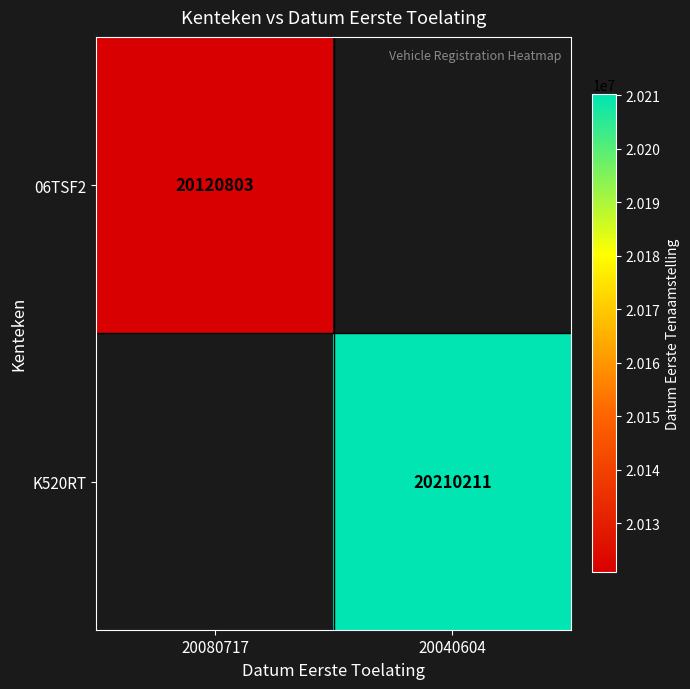

True or false: 06TSF2 has a value of 8628745 at 20080717.

False